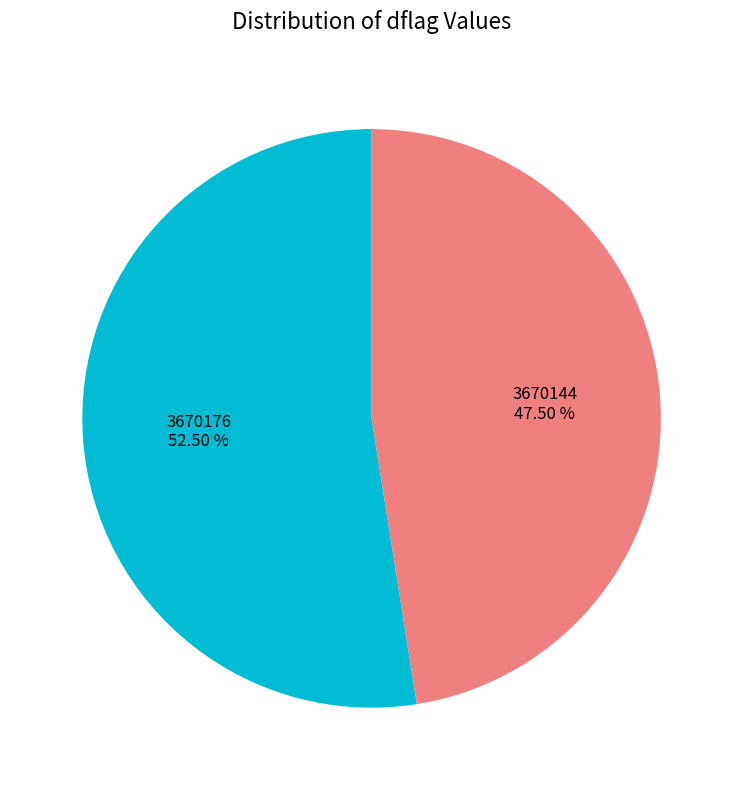

How many segments does this pie chart have?

2